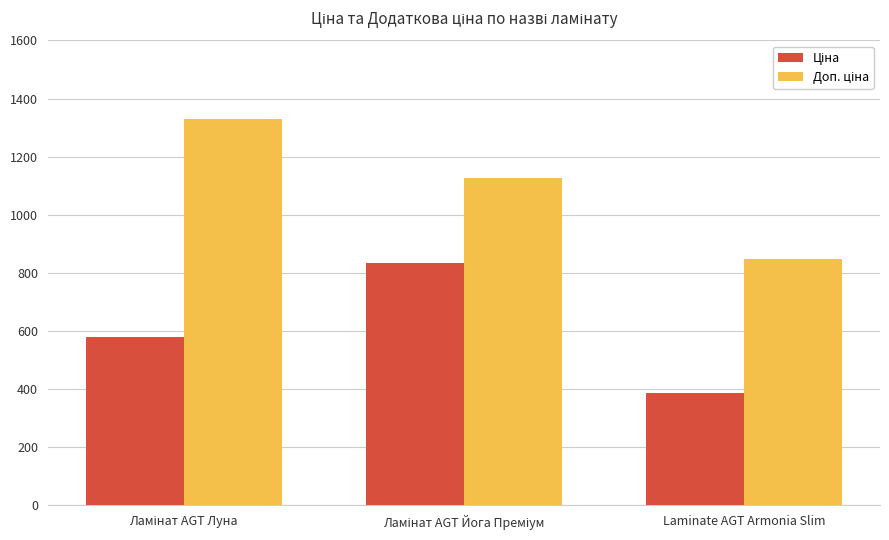

Which category has the lowest value across all series?

Laminate AGT Armonia Slim